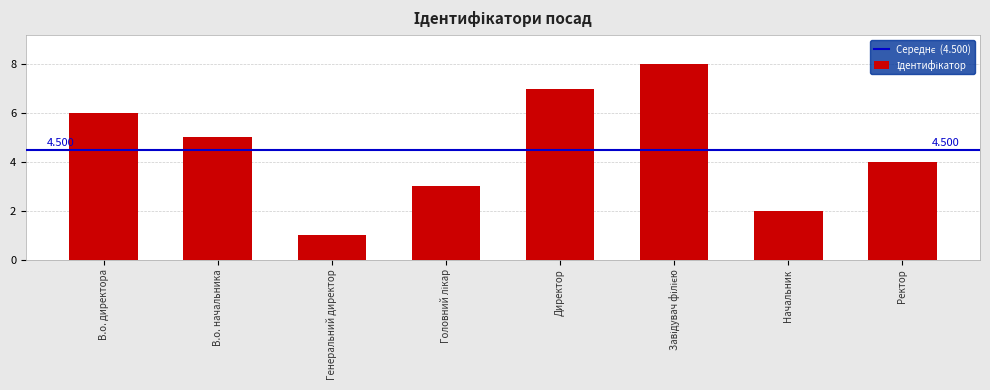

Read the value at Ректор.

4